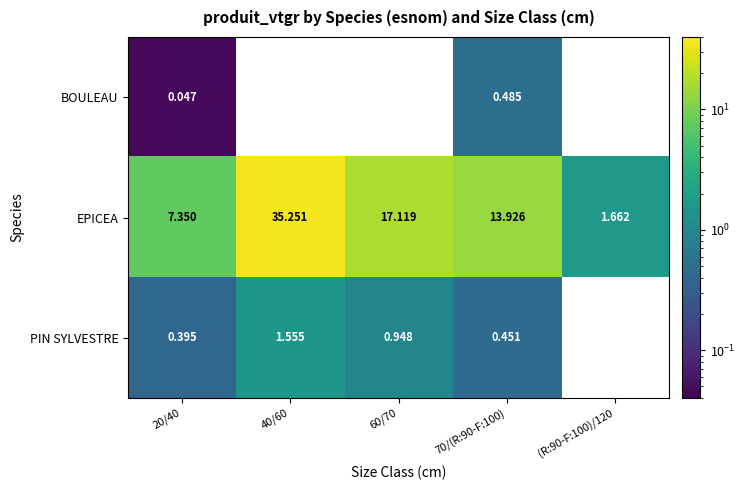

How many data points in EPICEA are above 13?

3